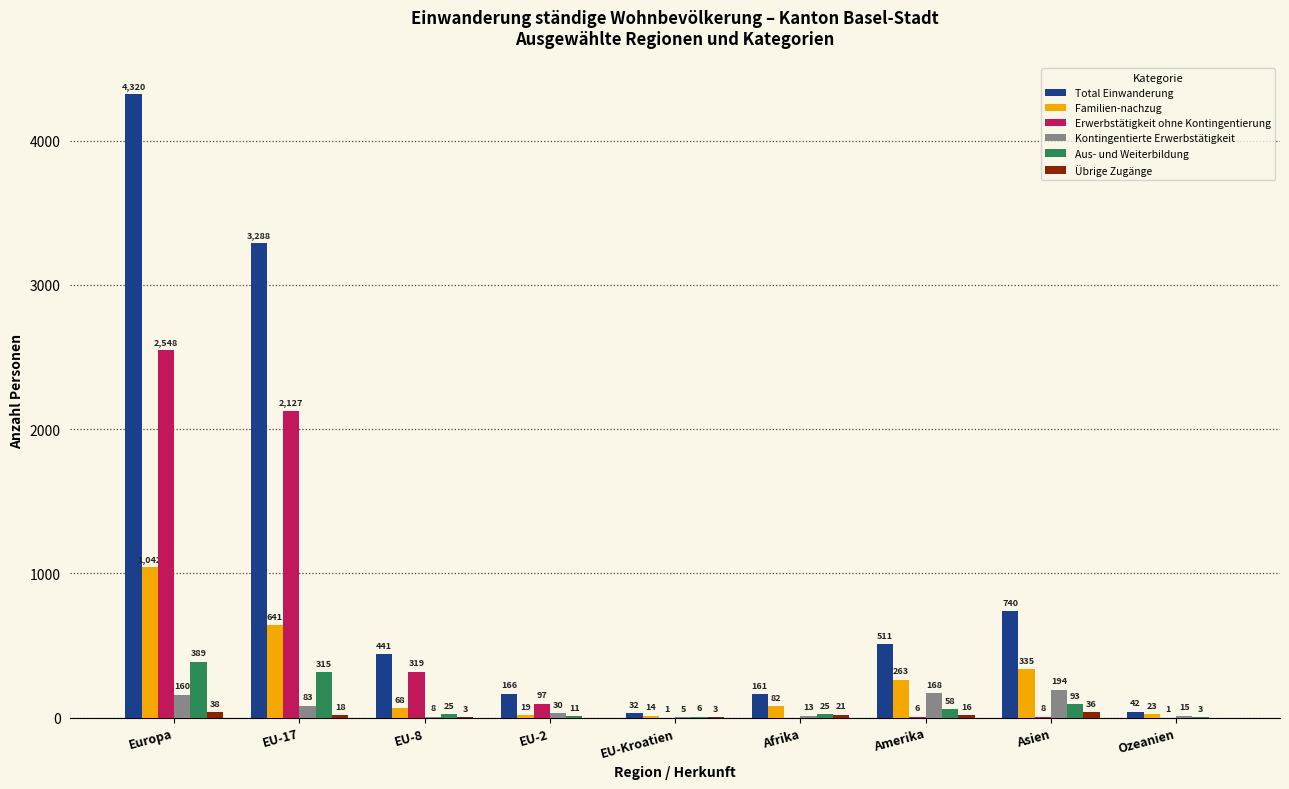

Which series has the largest range (max minus min)?

Total Einwanderung